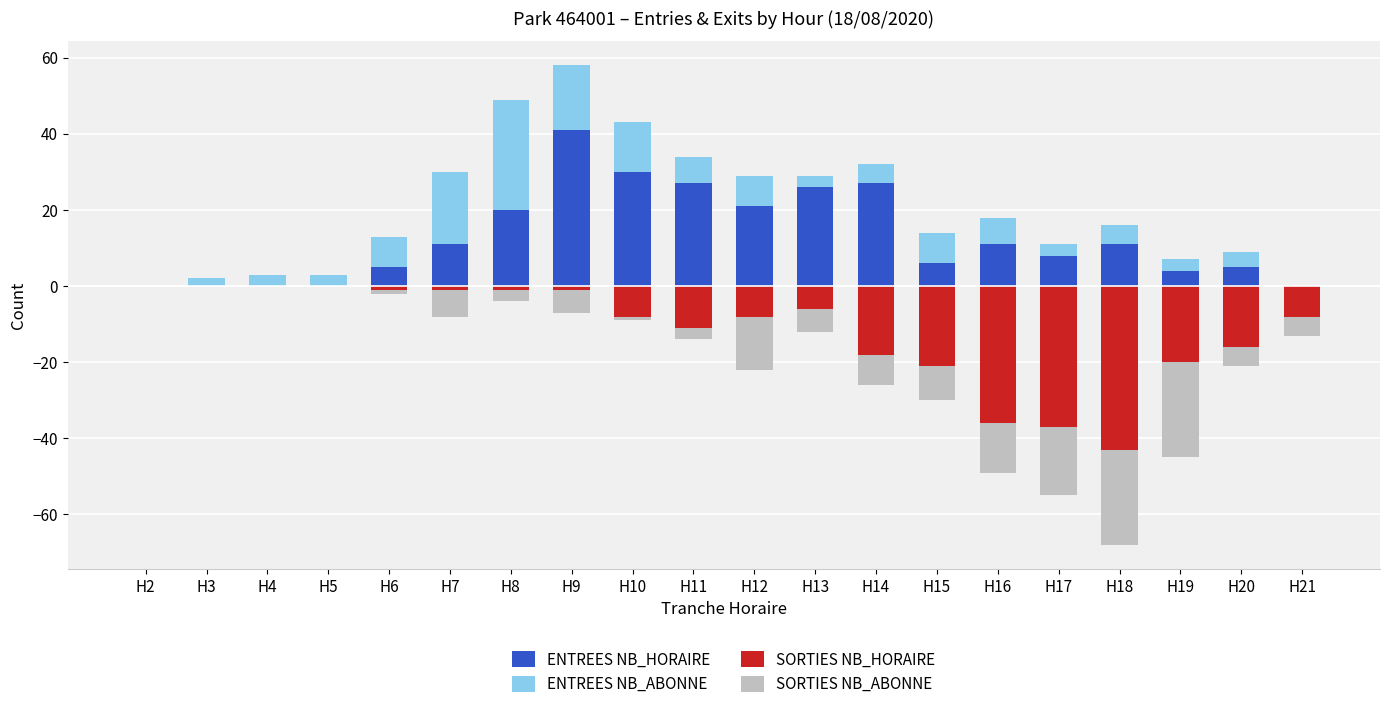

At how many categories does at least one series exceed 35?

1